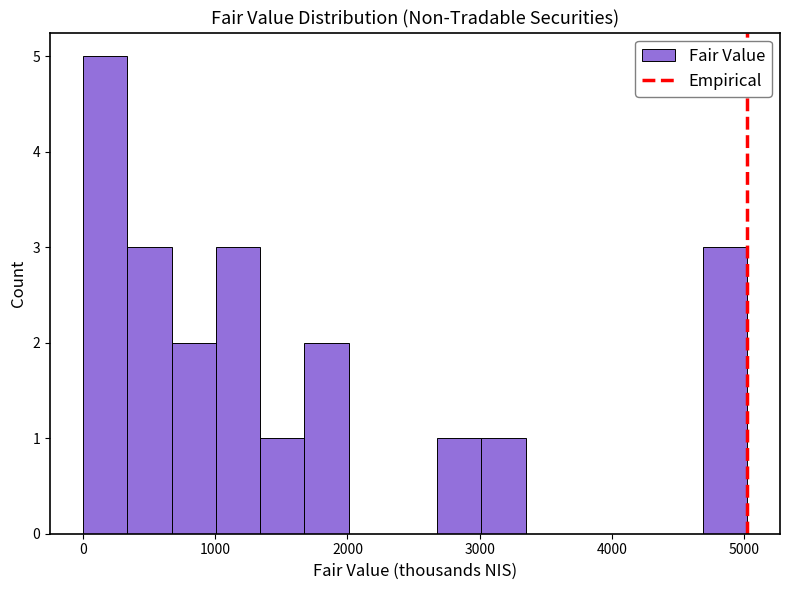

Around what value on the x-axis is the tallest bar? Give the approximate position of its centre, as read against the axis.

200